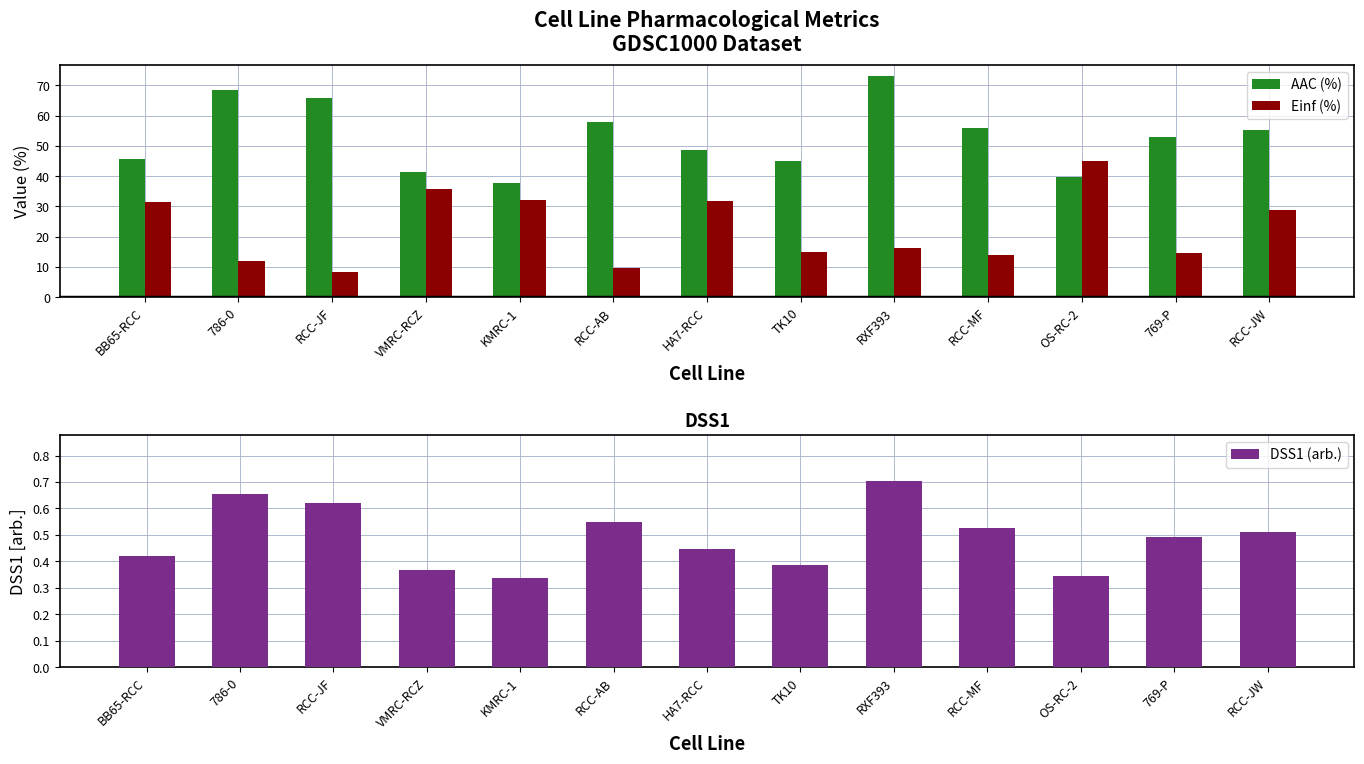

Which series has the widest spread of values?

Einf (%)